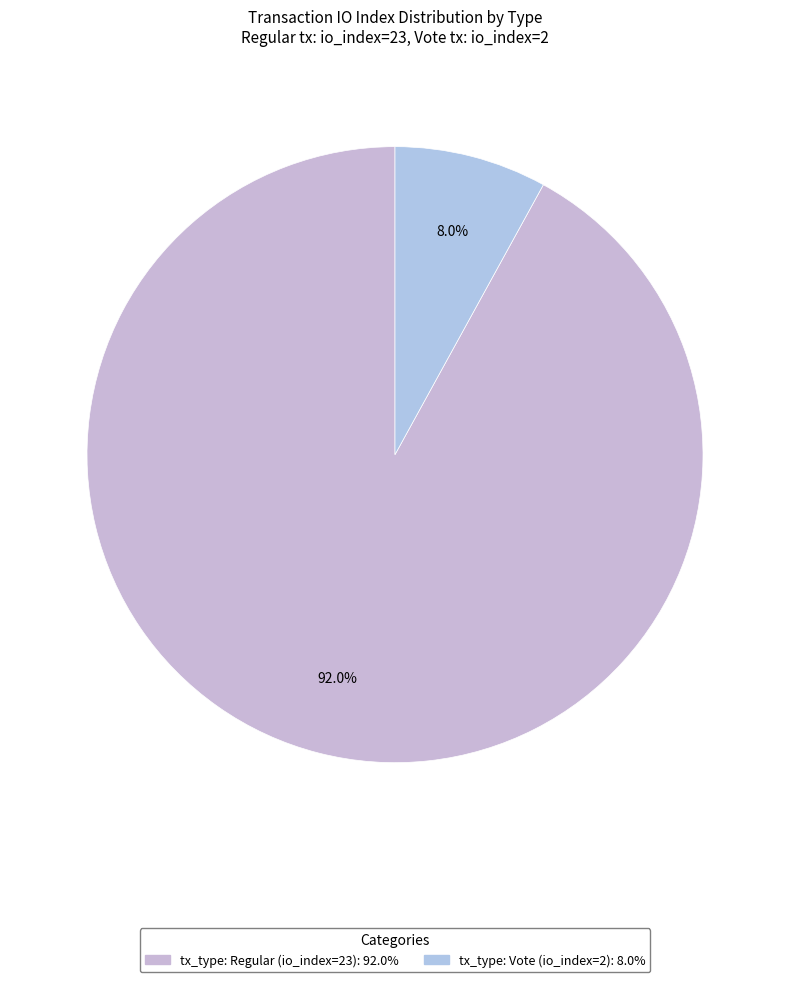

Which slice represents more than half of the pie?

tx_type: Regular (io_index=23)